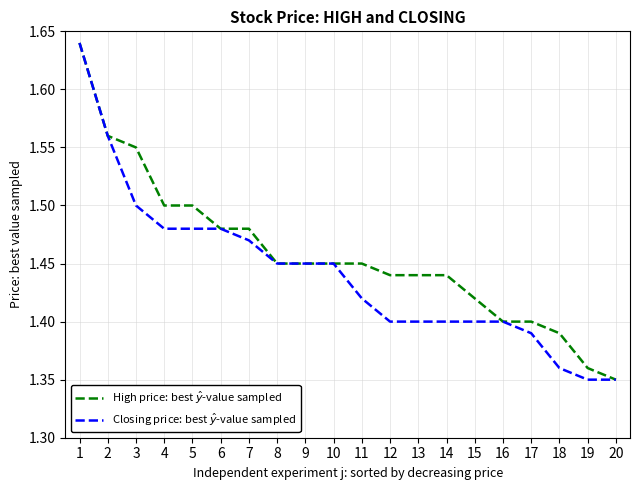

Which series has the largest total across all categories?

High price: best $\hat{y}$-value sampled